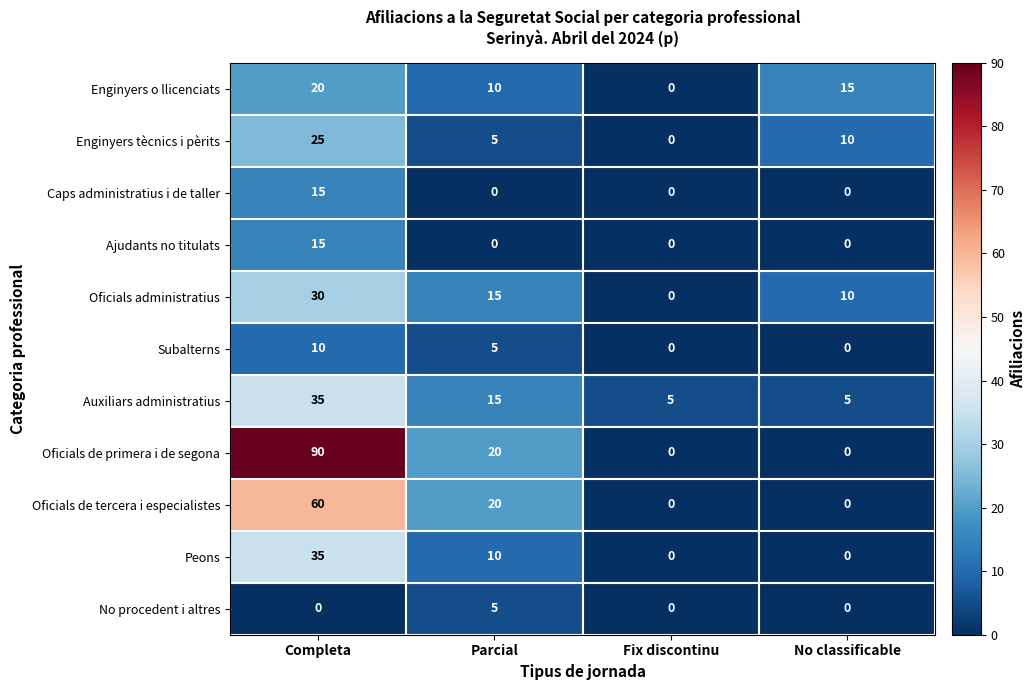

At which label does Oficials de primera i de segona first exceed 20?

Completa